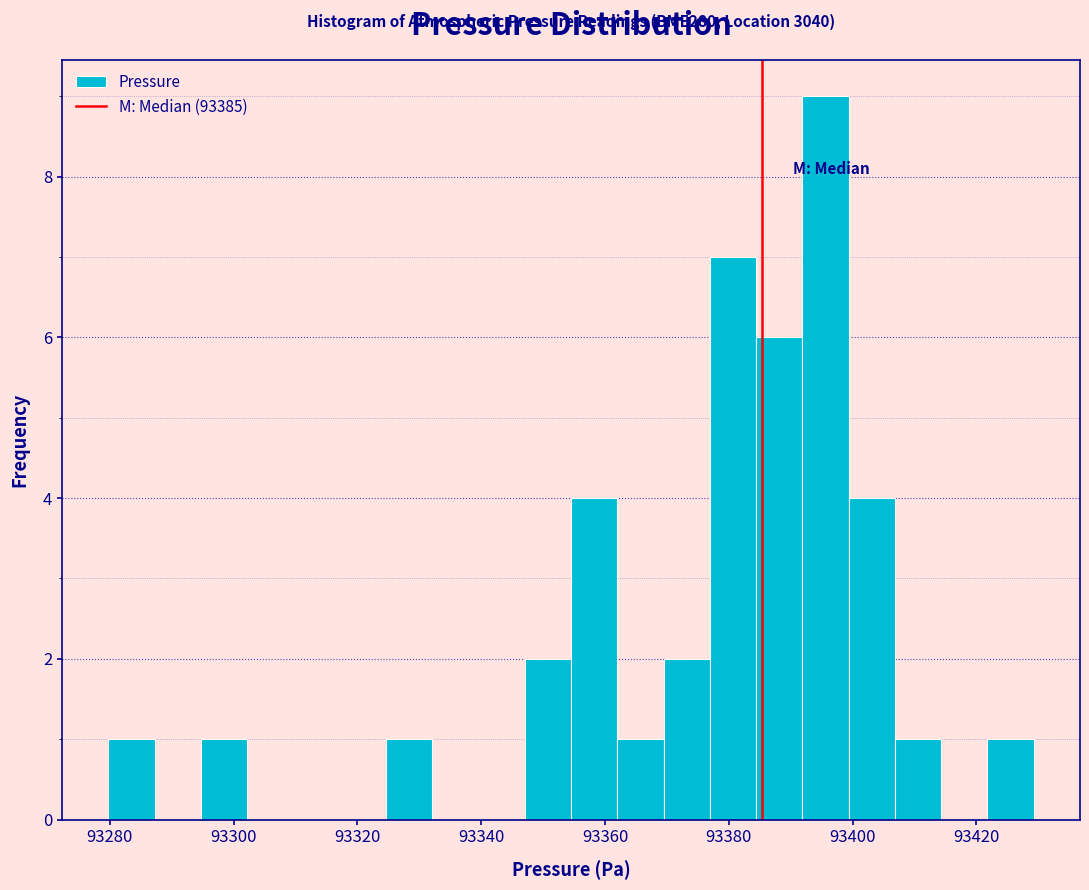

Read against the x-axis, roughly where is the centre of the tallest bar?

93396